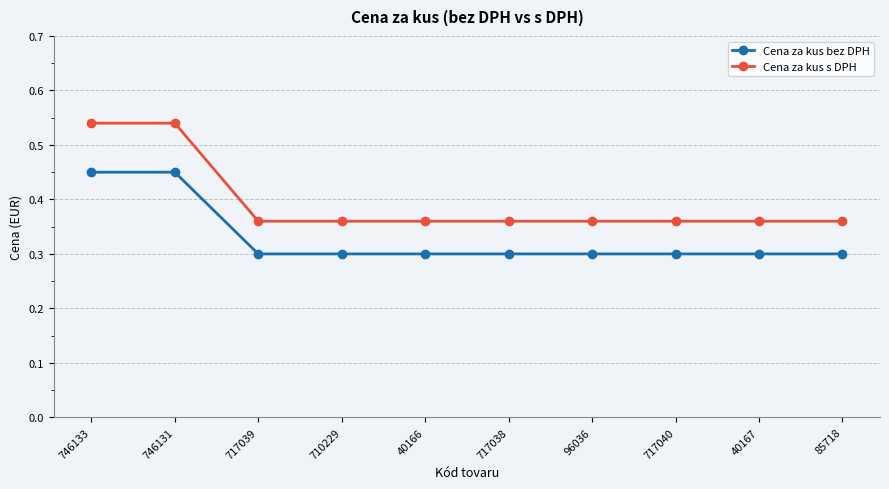

What is the minimum value shown in the chart?

0.3